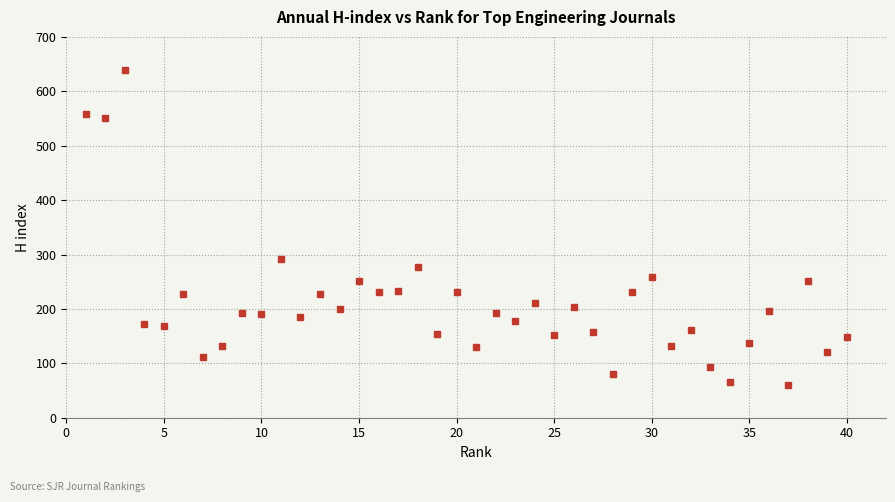

True or false: there are more than 2 points higher than both neighbors.

True